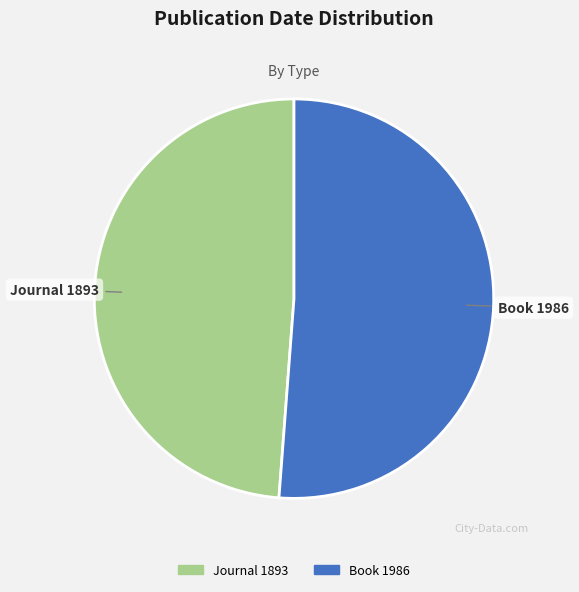

Is there any slice that represents more than half of the pie?

Yes